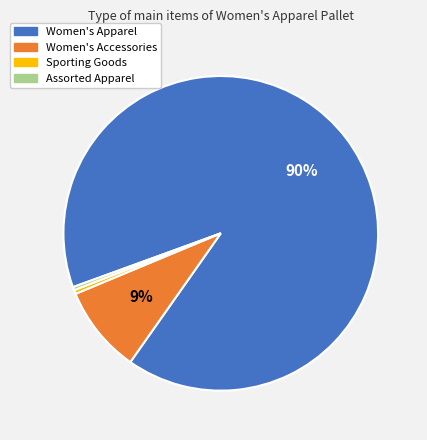

Count the number of slices in the pie.

4